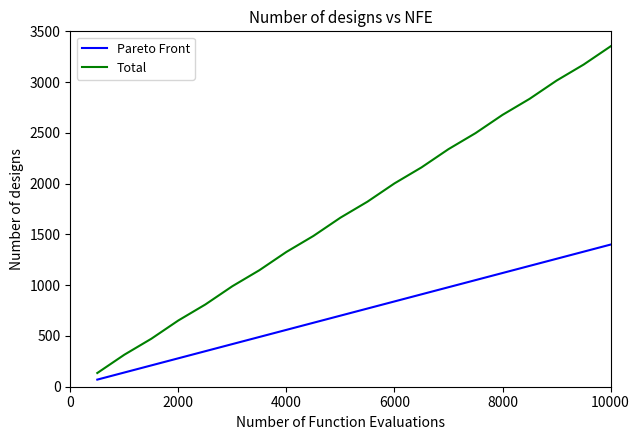

Is this an area chart (filled region under the line)?

No